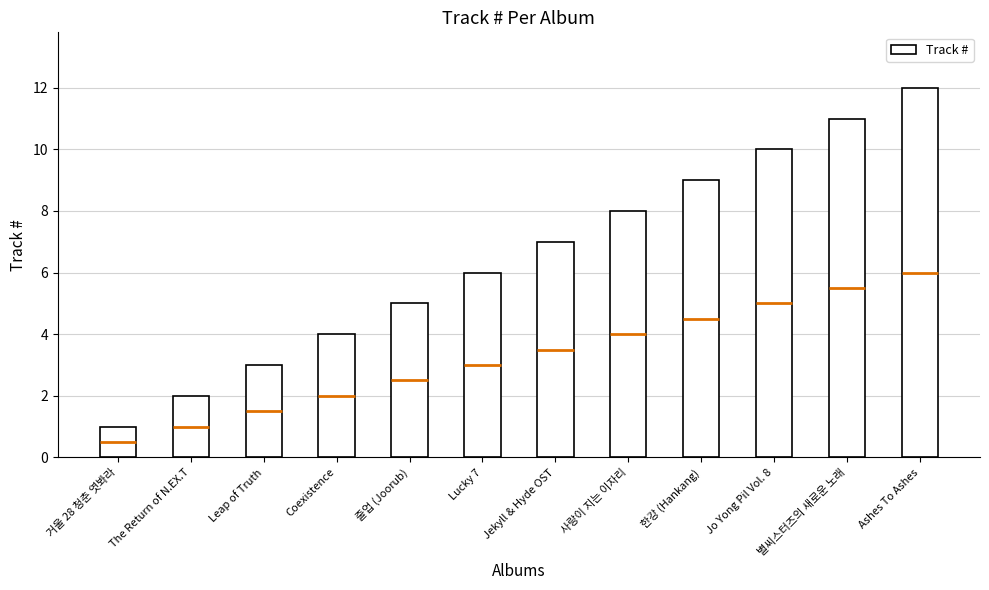

What is the label of the 1st bar from the right?

Ashes To Ashes